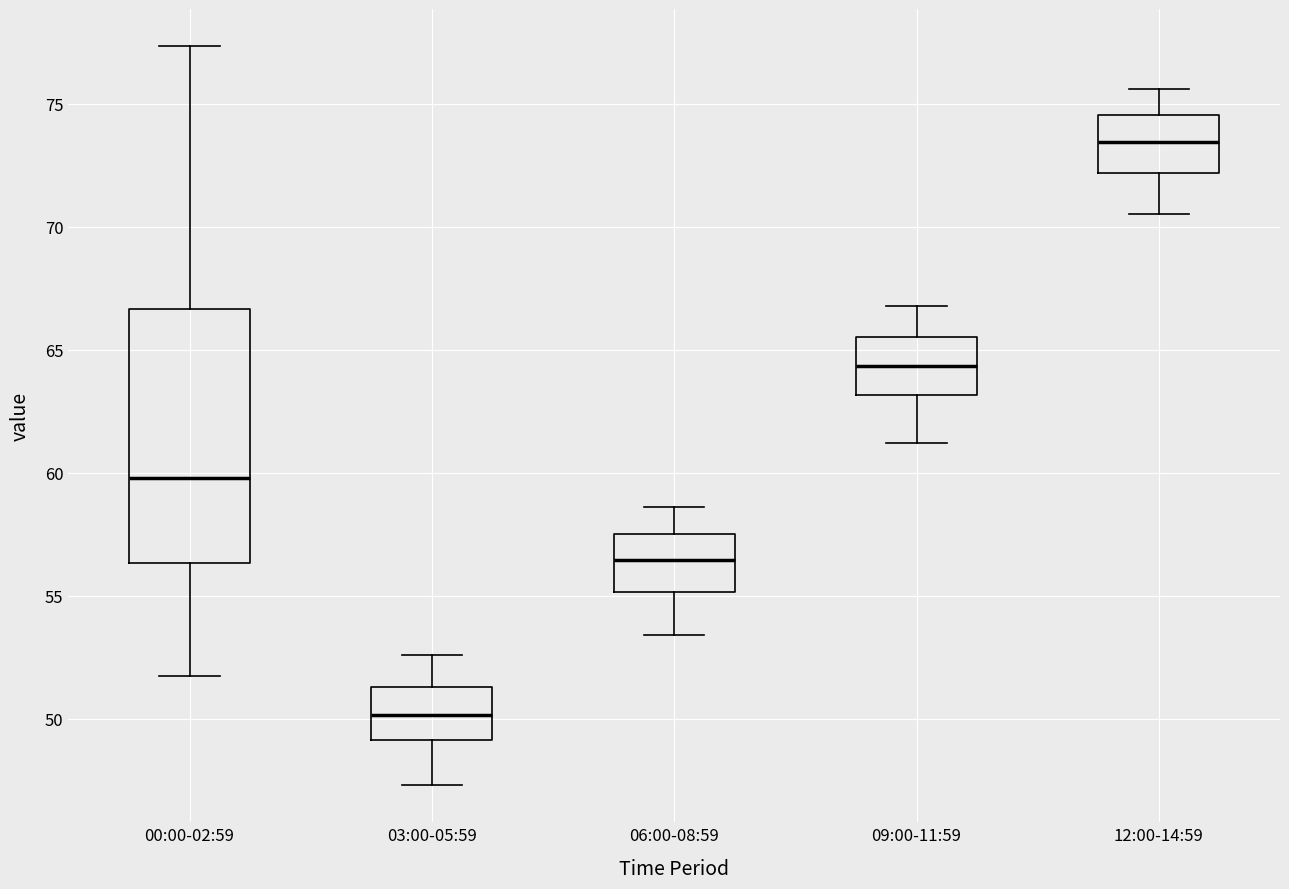

Where does the median line of the box for 03:00-05:59 sit on the y-axis? The values are not printed on the chart, so give them approximately, as read against the axis.

50.0